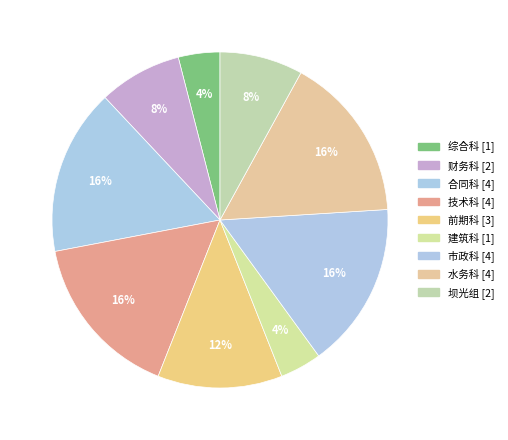

How many slices are in this pie chart?

9